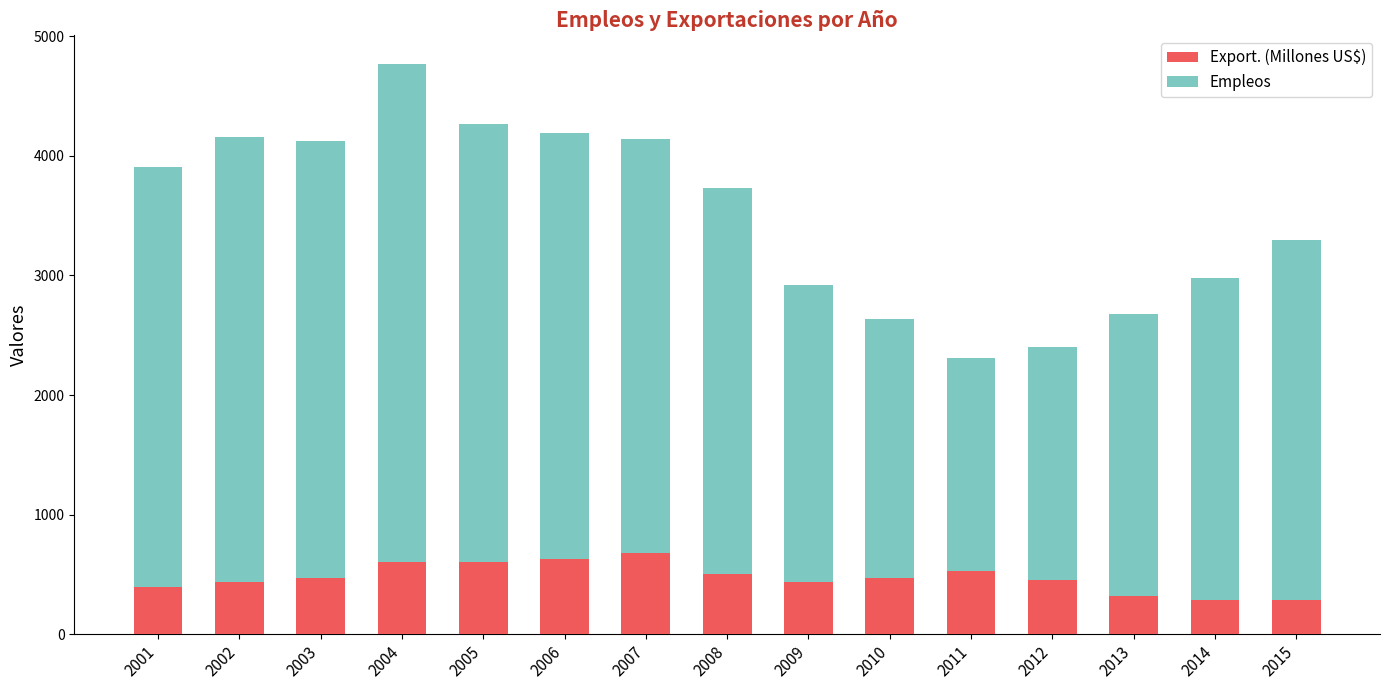

True or false: Export. (Millones US$) has a value of 184.0 at 2012.

False